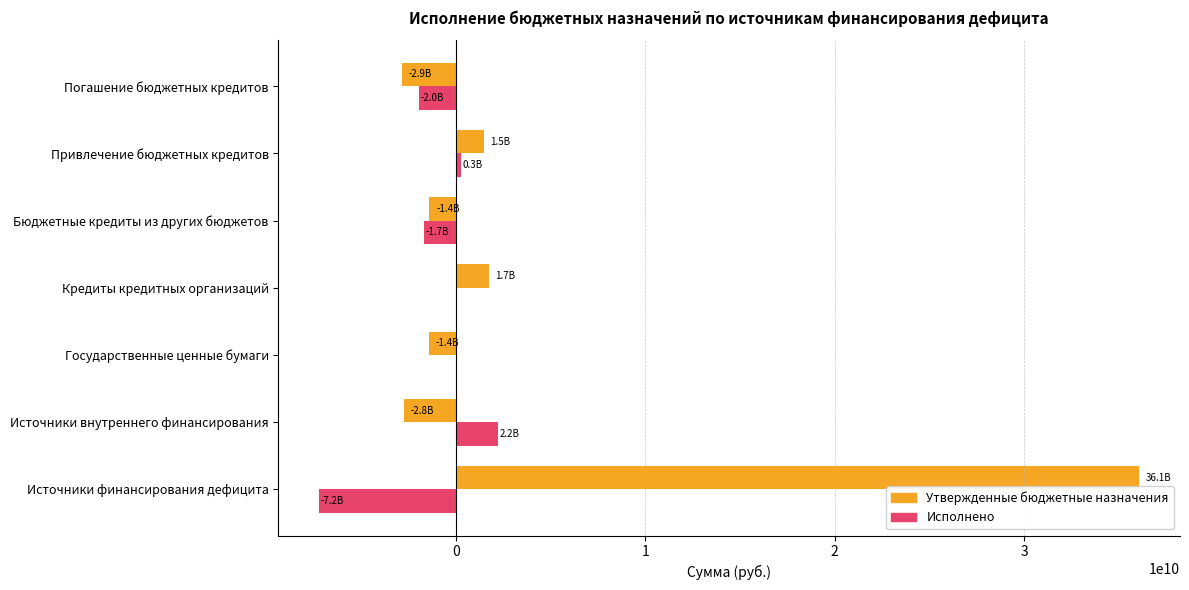

What is the sum of the Исполнено values at Кредиты кредитных организаций and Бюджетные кредиты из других бюджетов?

-1687911586.3